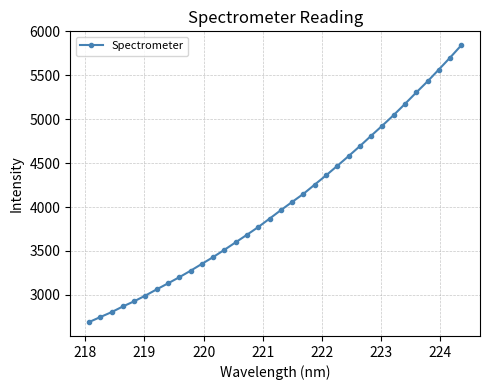

What is the average value?

4037.0